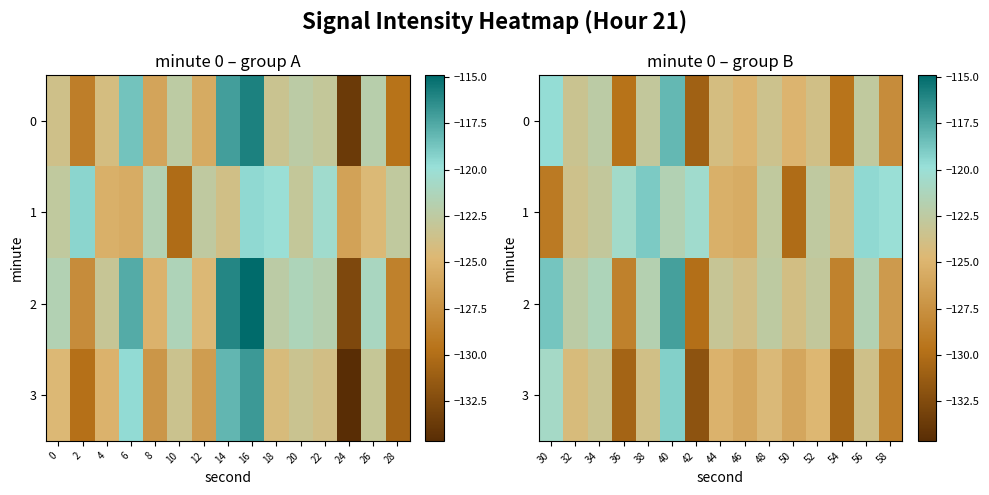

What is the average value of the 1 series?

-123.1